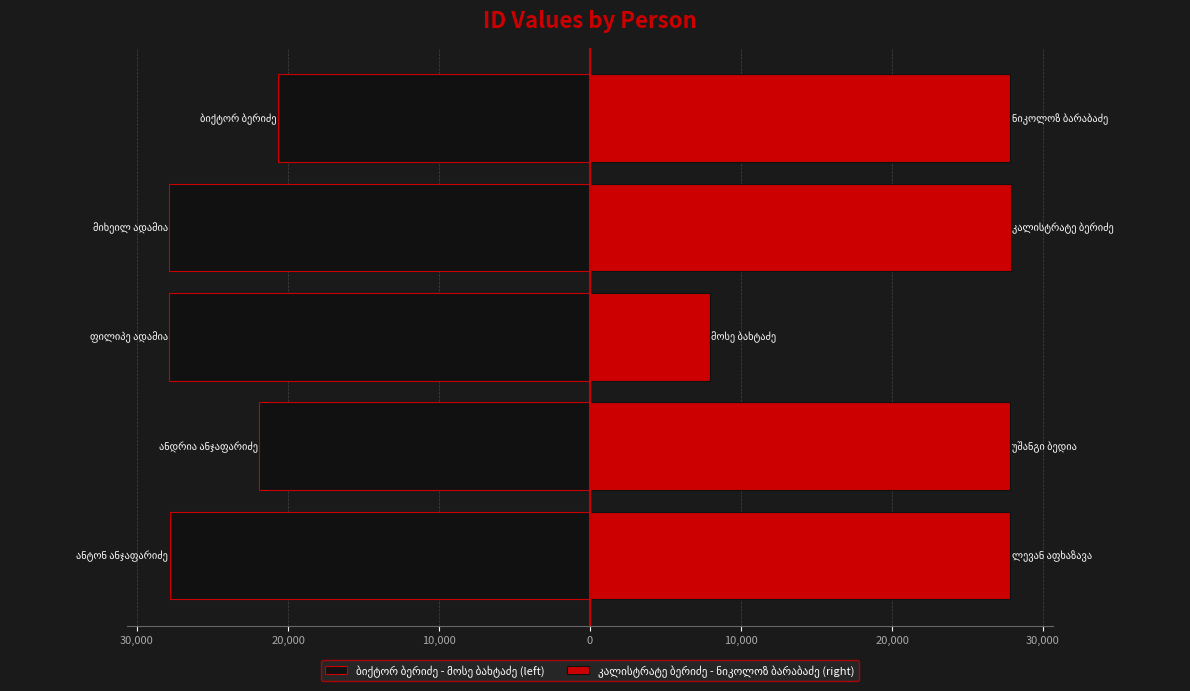

What is the difference between the maximum and minimum values in the კალისტრატე ბერიძე - ნიკოლოზ ბარაბაძე (right) series?

19909